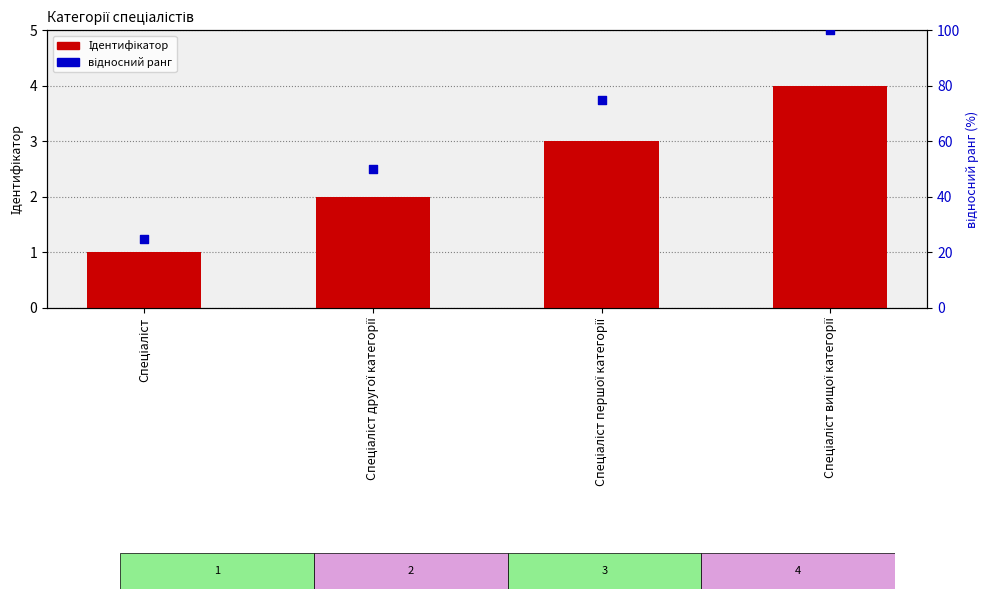

At how many categories does at least one series exceed 9?

4